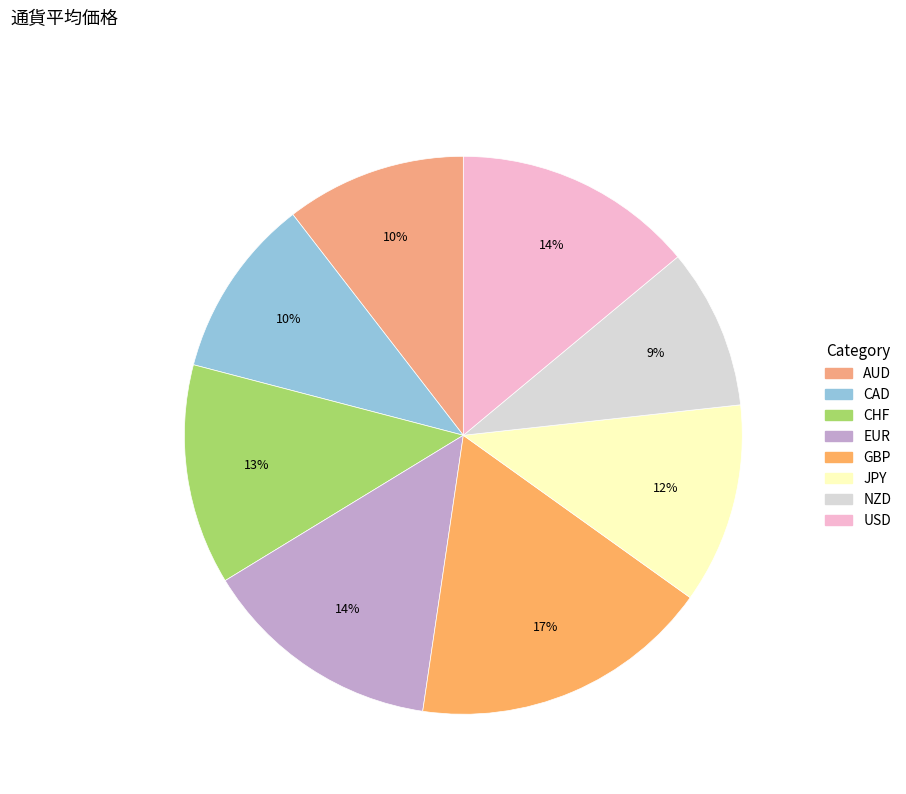

Is there a majority slice in this chart?

No